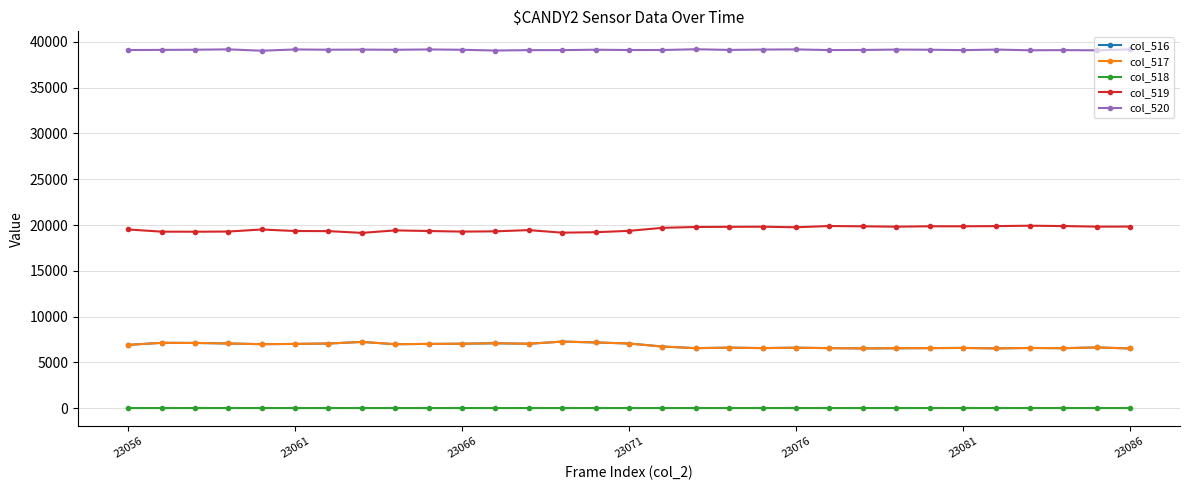

True or false: col_516 and col_518 cross at least once.

False